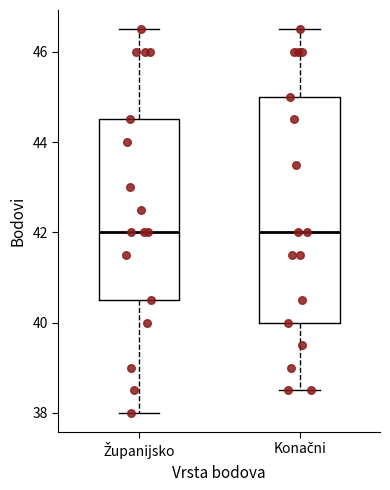

Which box is the tallest, from its lower edge to its upper edge?

Konačni